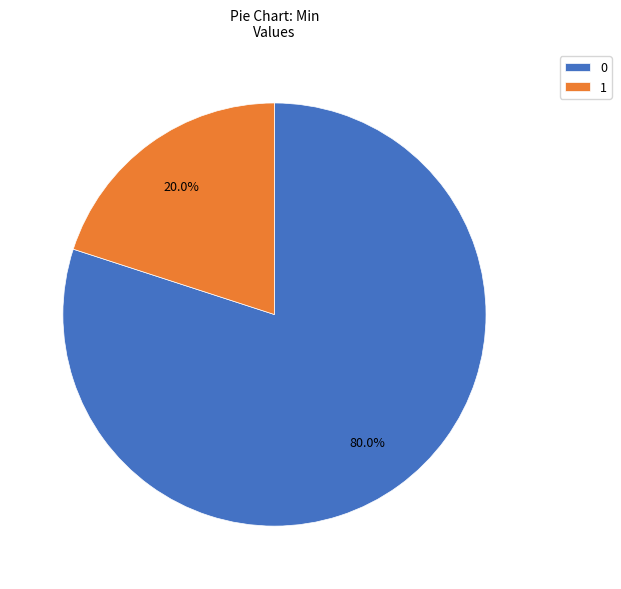

Count the number of slices in the pie.

2